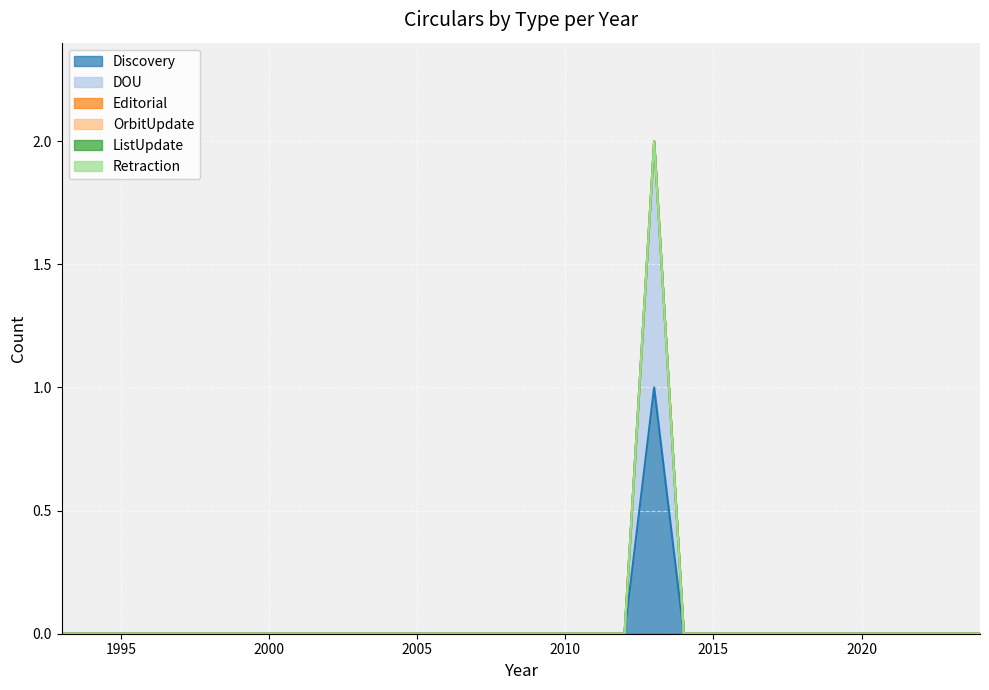

True or false: ListUpdate and DOU cross at least once.

False